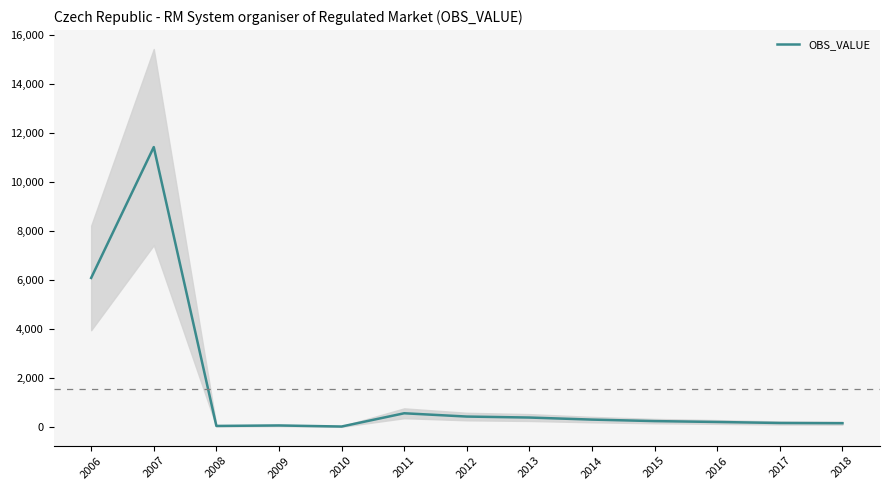

How many points are higher than both their immediate neighbors (excluding endpoints)?

3